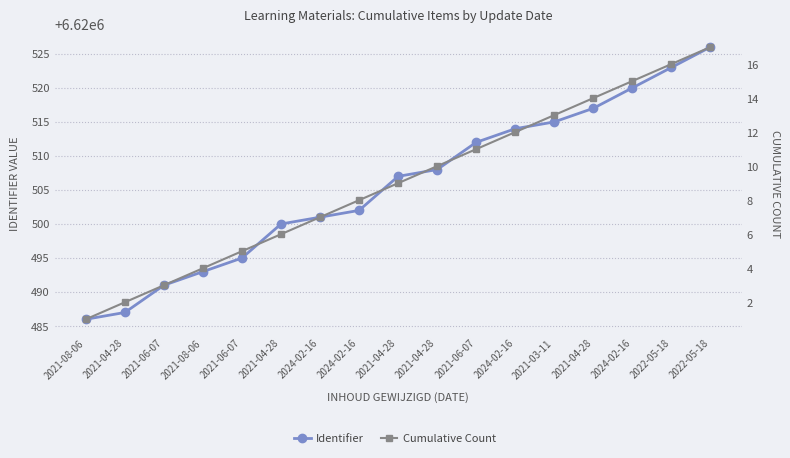

Reading left to right, list all the values displayed in this chart.

Identifier: 2021-08-06=6620486	2021-04-28=6620487	2021-06-07=6620491	2021-08-06=6620493	2021-06-07=6620495	2021-04-28=6620500	2024-02-16=6620501	2024-02-16=6620502	2021-04-28=6620507	2021-04-28=6620508	2021-06-07=6620512	2024-02-16=6620514	2021-03-11=6620515	2021-04-28=6620517	2024-02-16=6620520	2022-05-18=6620523	2022-05-18=6620526
Cumulative Count: 2021-08-06=1	2021-04-28=2	2021-06-07=3	2021-08-06=4	2021-06-07=5	2021-04-28=6	2024-02-16=7	2024-02-16=8	2021-04-28=9	2021-04-28=10	2021-06-07=11	2024-02-16=12	2021-03-11=13	2021-04-28=14	2024-02-16=15	2022-05-18=16	2022-05-18=17